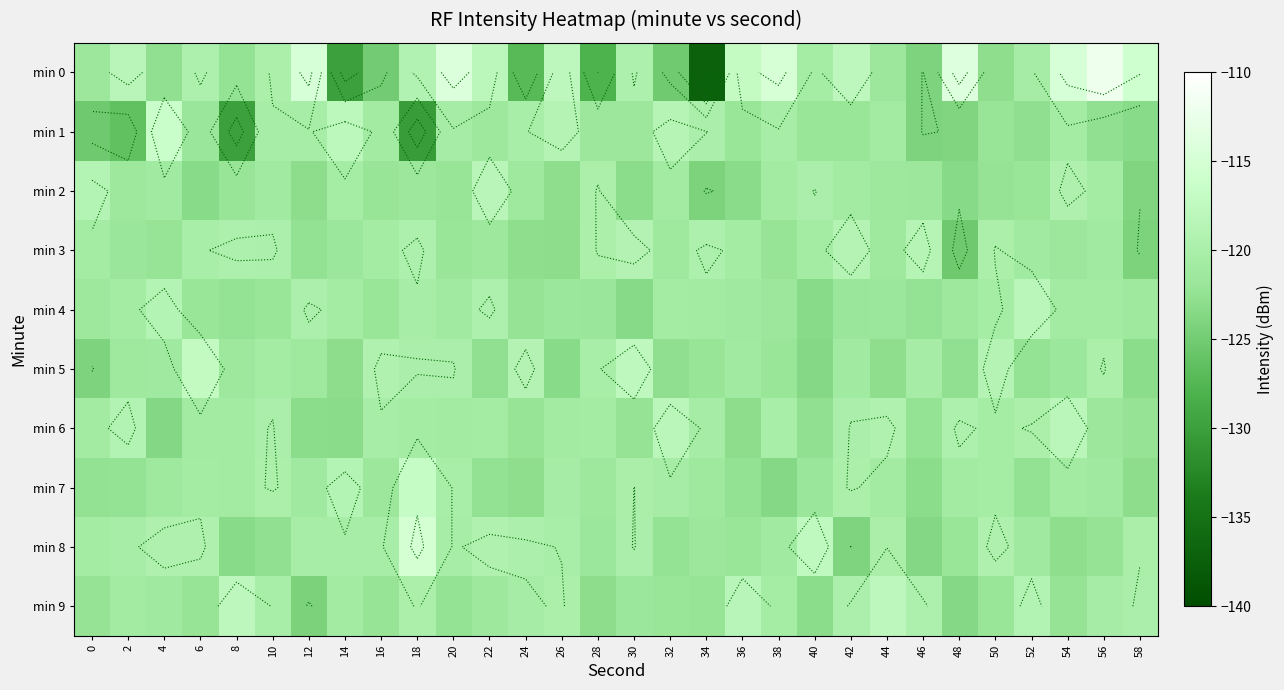

Is the value of min 0 at 24 greater than the value of min 4 at 26?

No